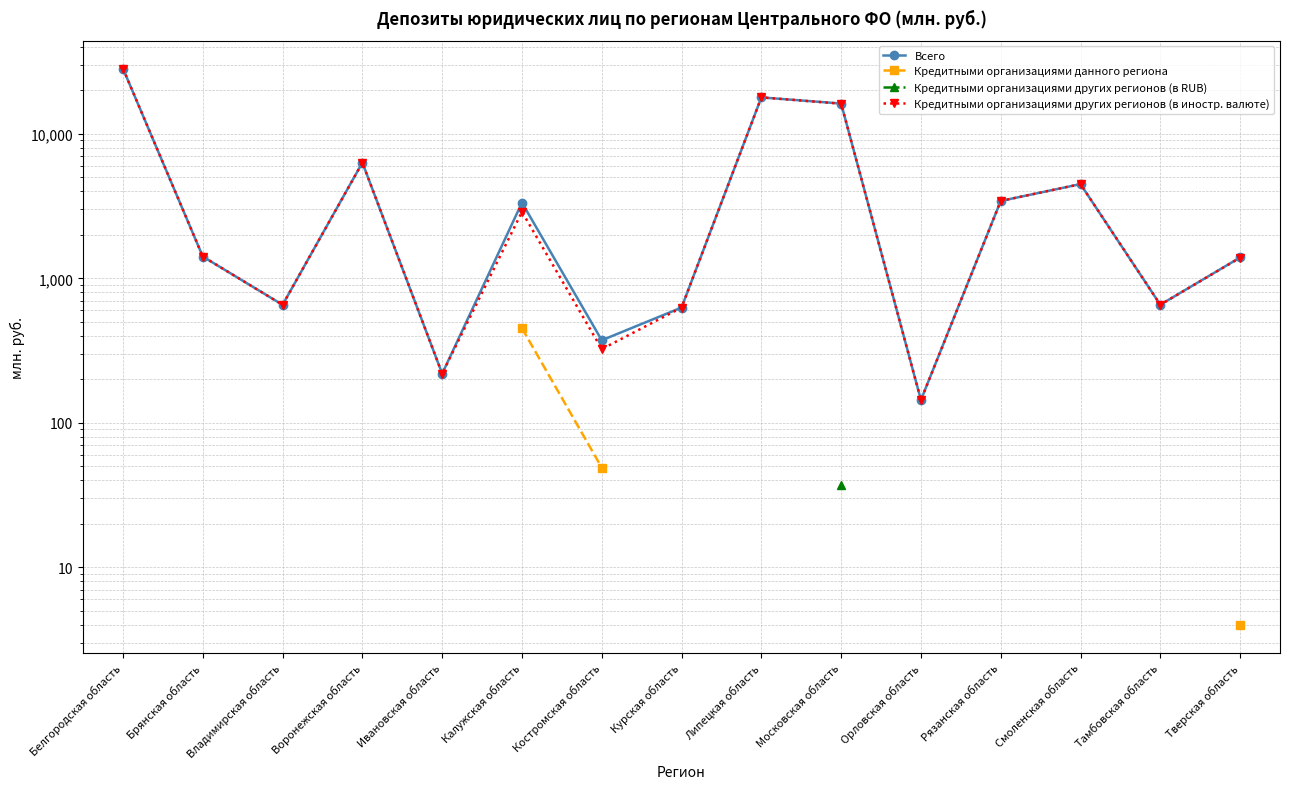

What are all the series names shown in the legend?

Всего, Кредитными организациями данного региона, Кредитными организациями других регионов (в RUB), Кредитными организациями других регионов (в иностр. валюте)